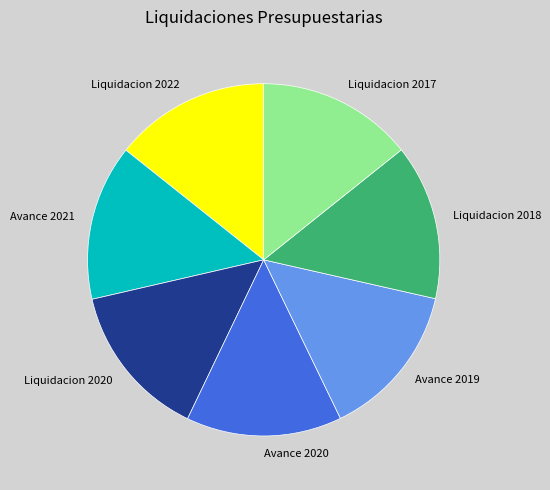

Combined, do Liquidacion 2018 and Liquidacion 2017 account for over 50%?

No